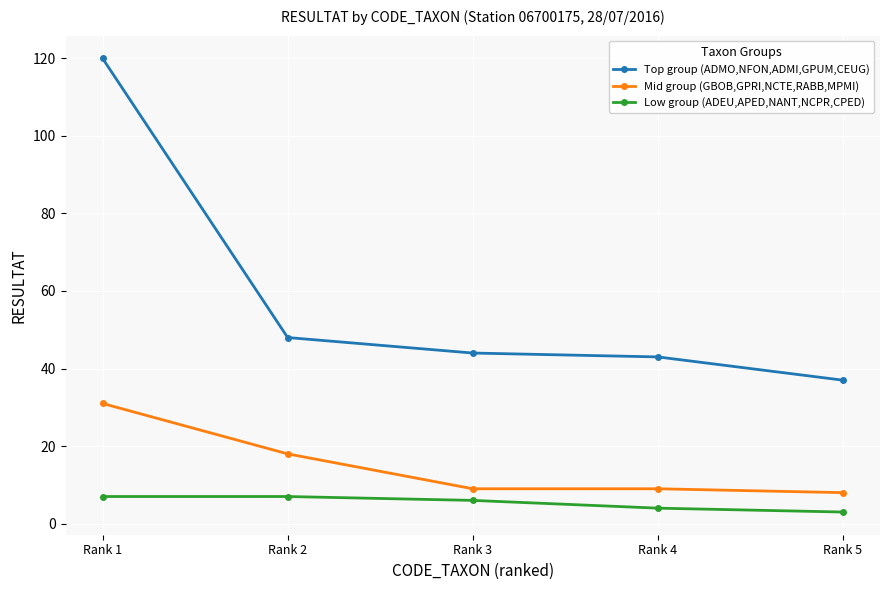

List the series in order of their overall mean, highest first.

Top group (ADMO,NFON,ADMI,GPUM,CEUG), Mid group (GBOB,GPRI,NCTE,RABB,MPMI), Low group (ADEU,APED,NANT,NCPR,CPED)